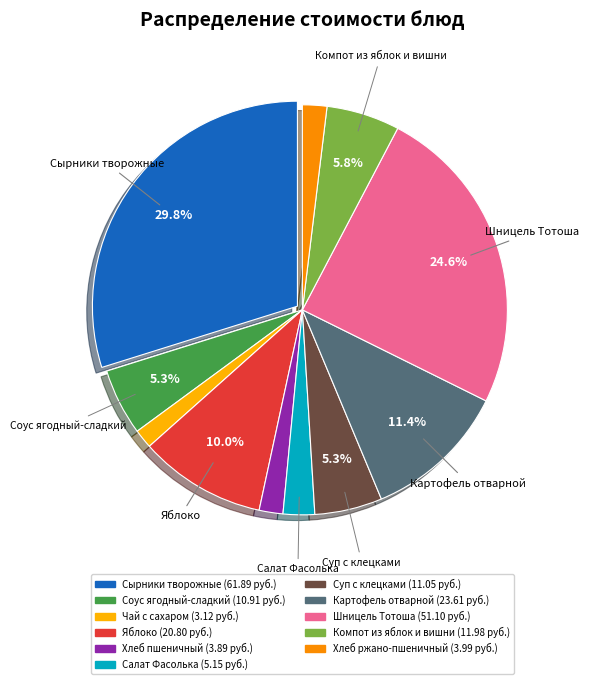

Does any single category account for the majority?

No